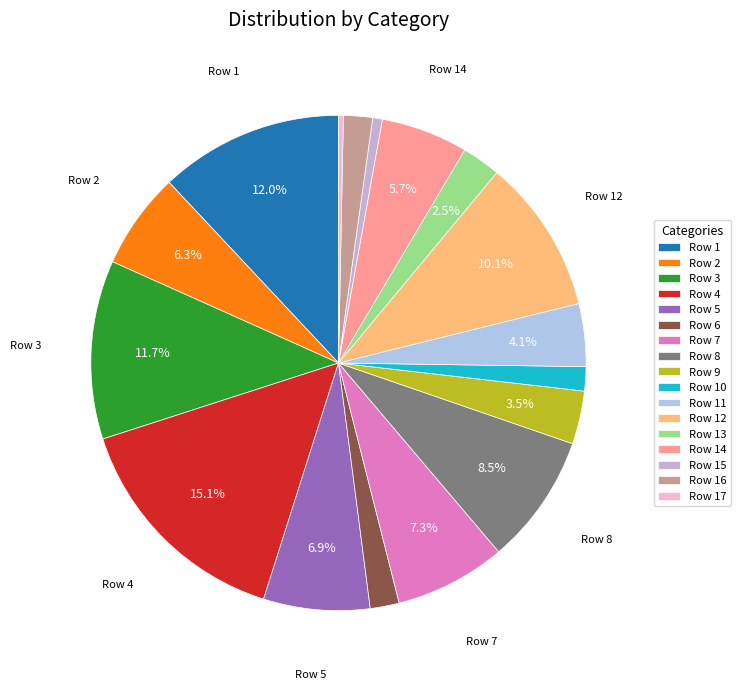

What is the largest slice in the pie chart?

Row 4